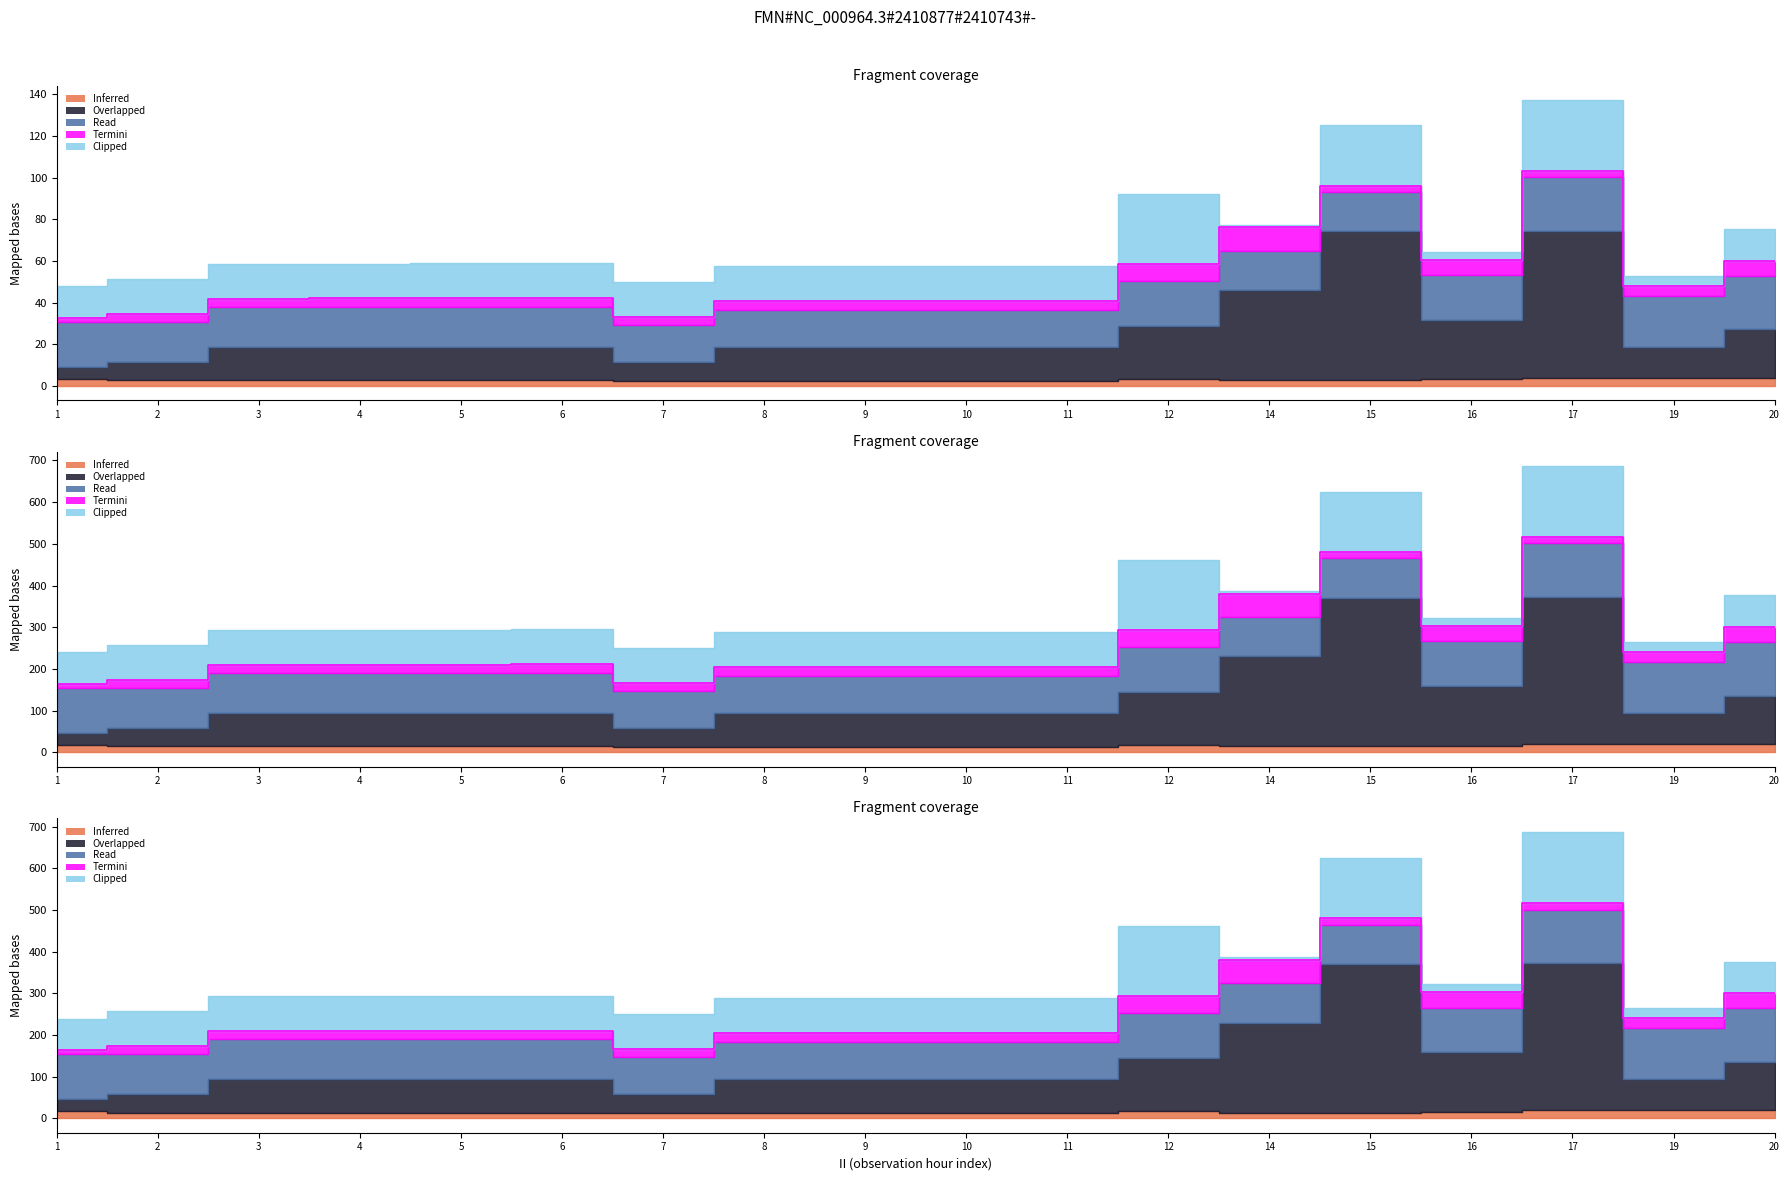

Count the number of categories in the chart.

18